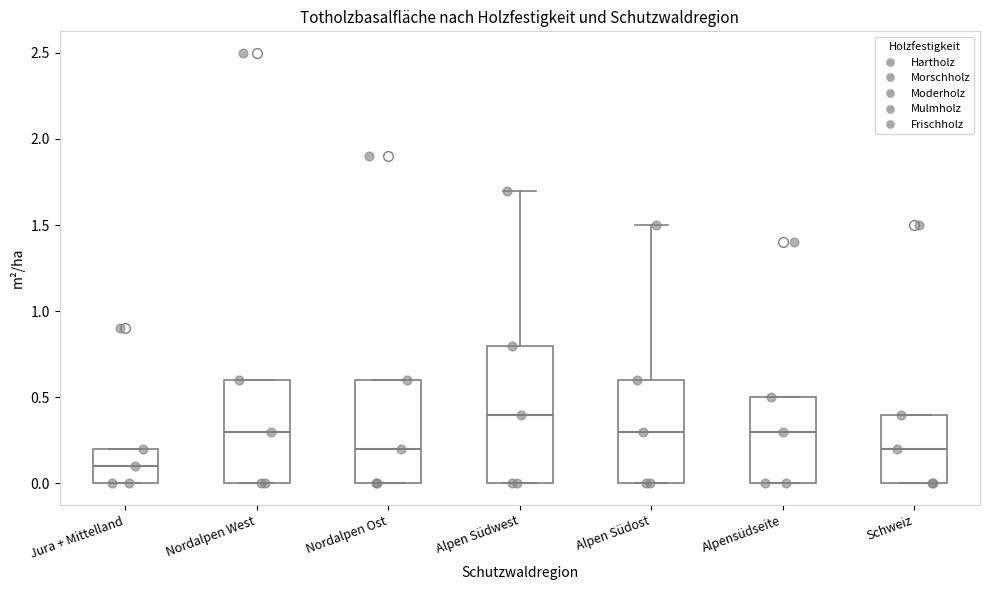

Reading left to right, transcribe this box plot: for each box, give where its median line is, the range the box spans, and where its two whiskers end, as read against the y-axis. The values are not printed on the chart, so give them approximately, as read against the axis.

Jura + Mittelland: median 0.1, box 0.0 to 0.2, whiskers 0.0 to 0.2
Nordalpen West: median 0.3, box 0.0 to 0.6, whiskers 0.0 to 0.6
Nordalpen Ost: median 0.2, box 0.0 to 0.6, whiskers 0.0 to 0.6
Alpen Südwest: median 0.4, box 0.0 to 0.8, whiskers 0.0 to 1.7
Alpen Südost: median 0.3, box 0.0 to 0.6, whiskers 0.0 to 1.5
Alpensüdseite: median 0.3, box 0.0 to 0.5, whiskers 0.0 to 0.5
Schweiz: median 0.2, box 0.0 to 0.4, whiskers 0.0 to 0.4